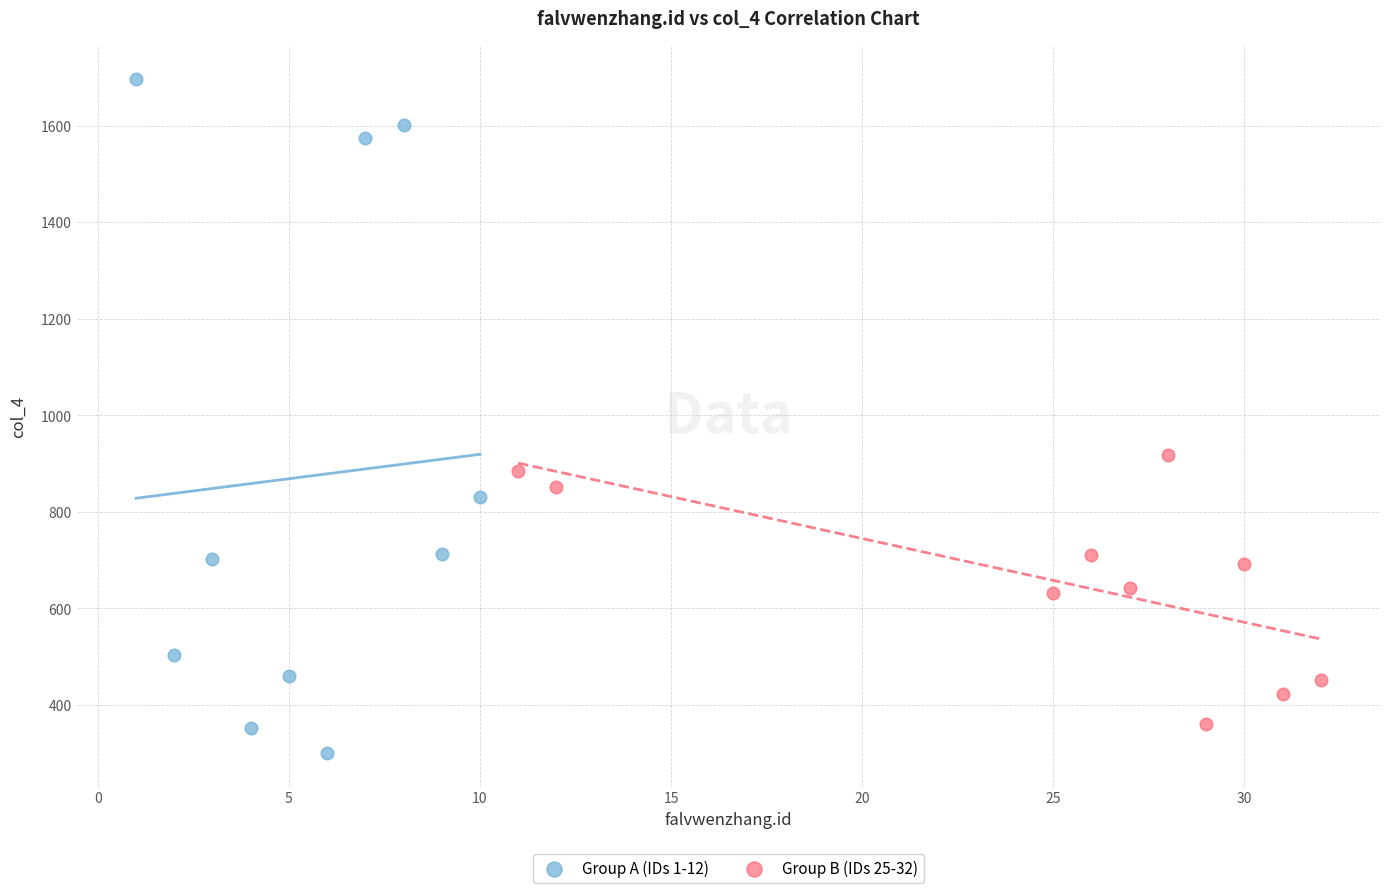

Which series reaches the maximum Y coordinate?

Group A (IDs 1-12)